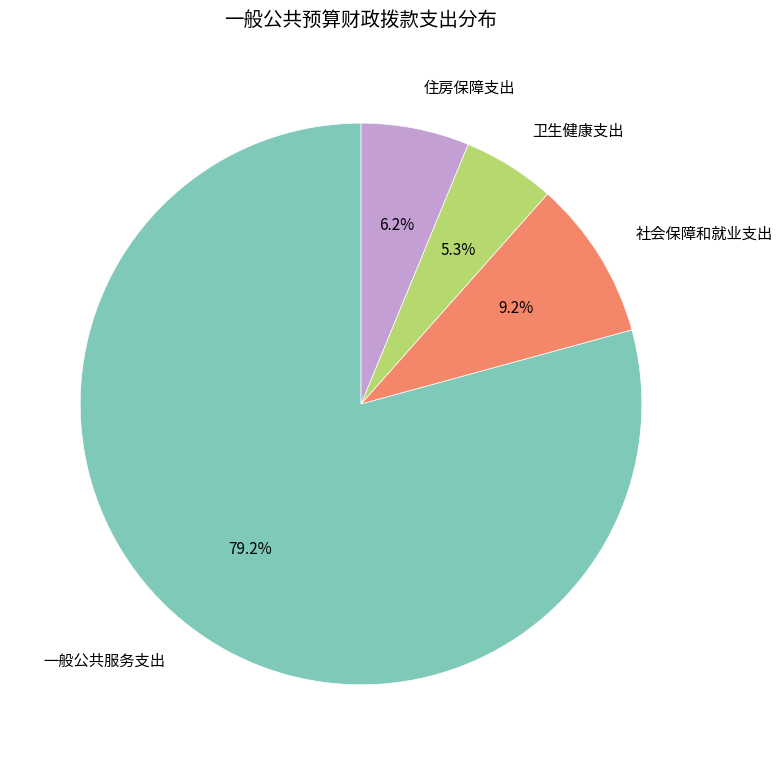

What is the total percentage of 卫生健康支出 and 一般公共服务支出?

84.6%